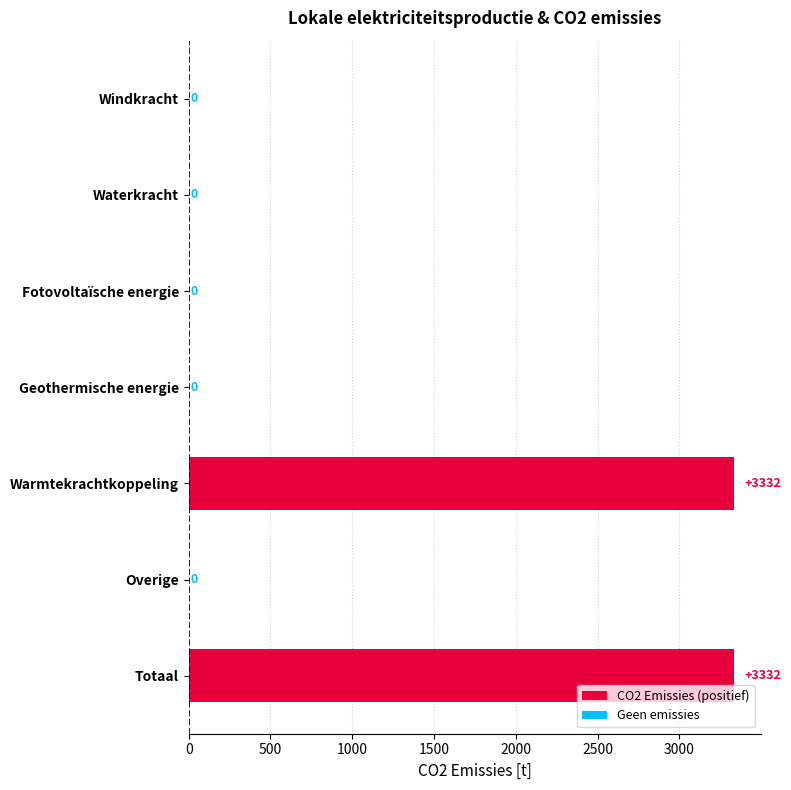

What is the maximum value shown in the chart?

3332.3